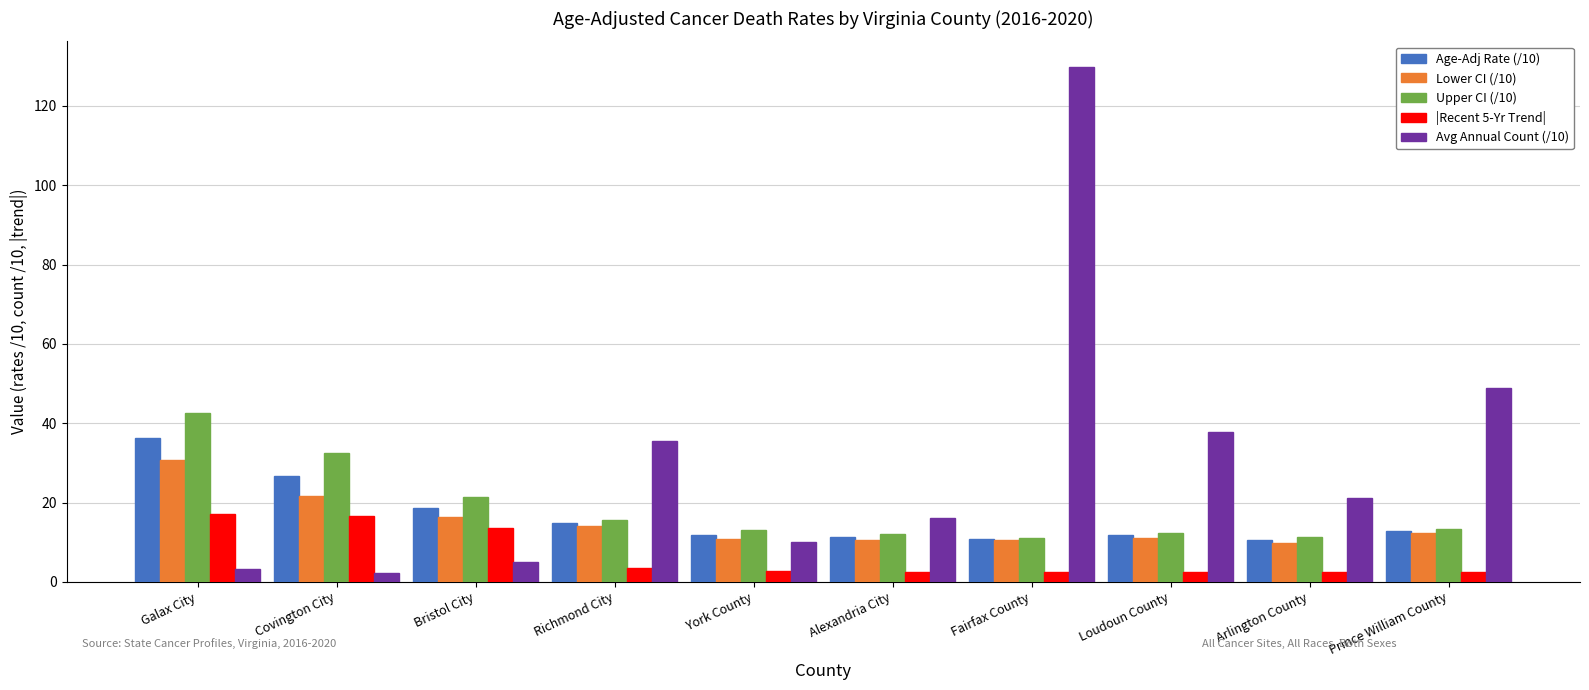

Is it true that Avg Annual Count (/10) equals 16.2 at Alexandria City?

True